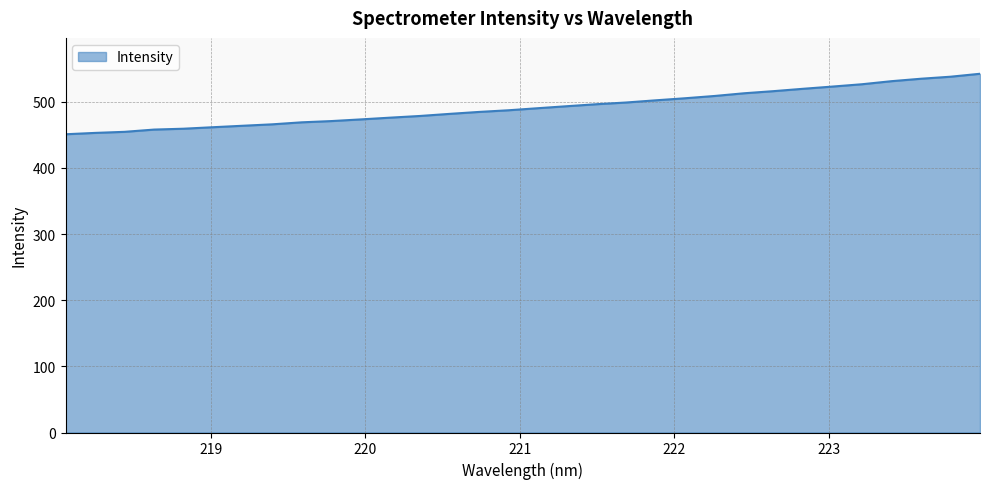

What is the maximum value shown in the chart?

542.3